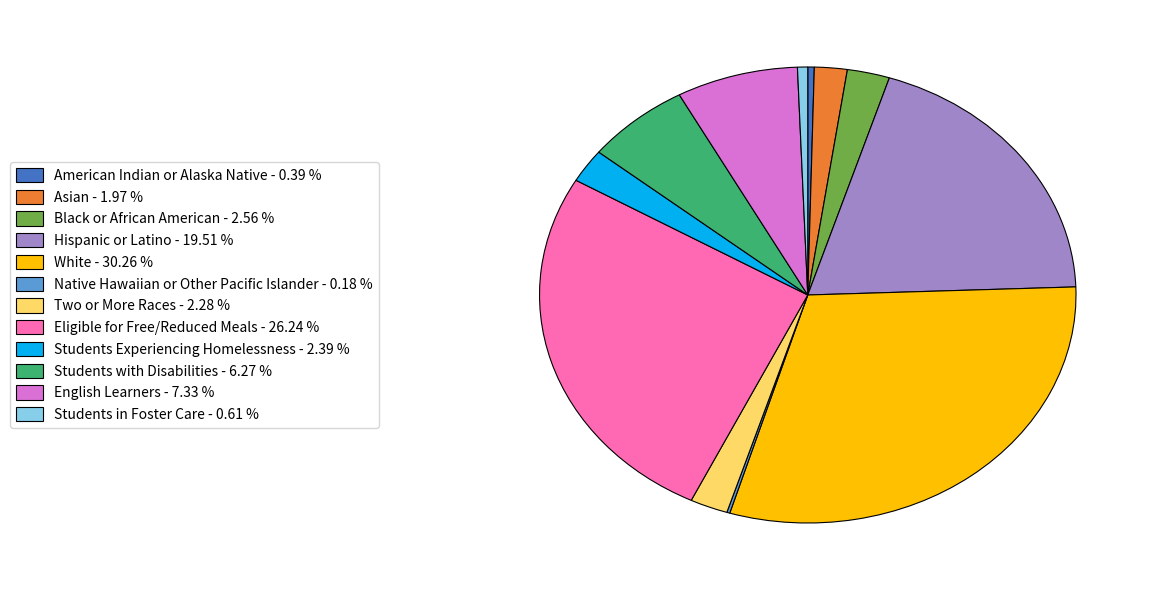

Do Black or African American - 2.56 % and Two or More Races - 2.28 % together represent more than half of the pie?

No